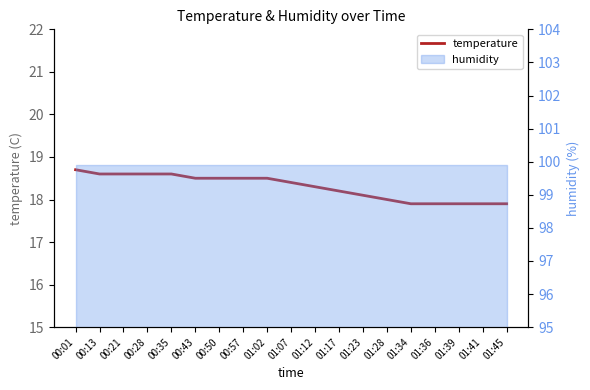

What is the change in value from 00:13 to 00:57?

-0.1